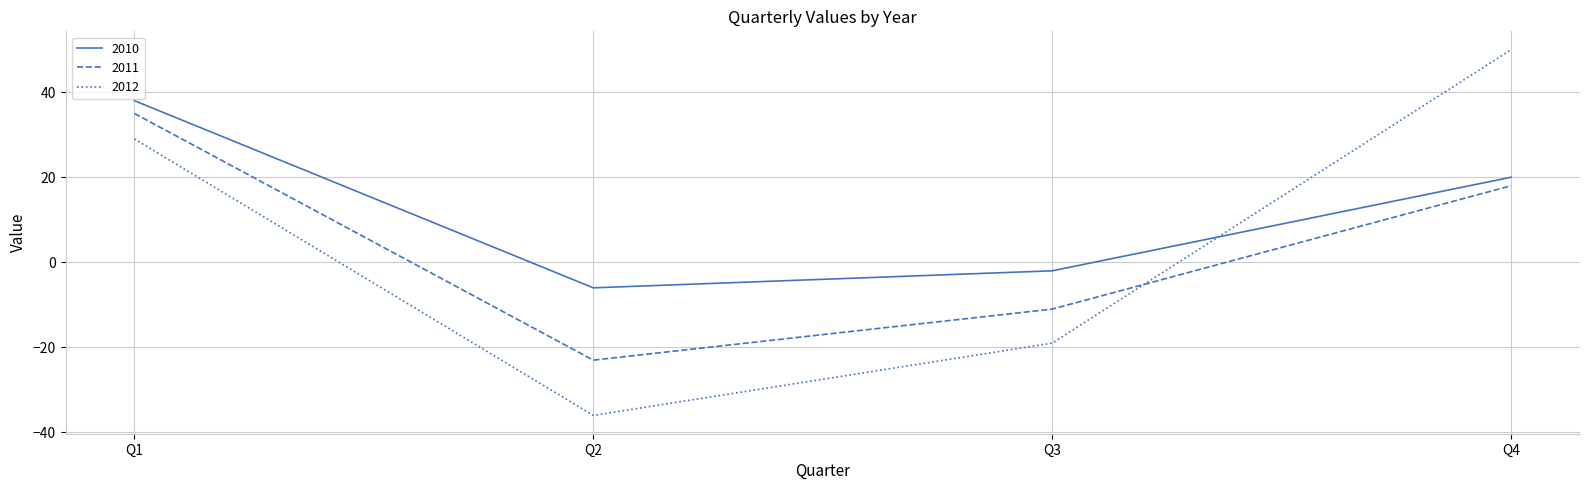

What is the approximate value of 2011 at Q2, to the nearest 5?

-25